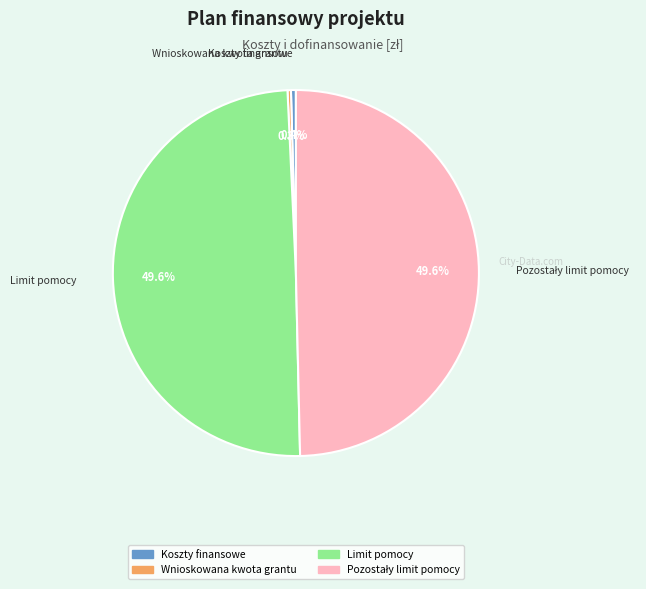

Is there any slice that represents more than half of the pie?

No